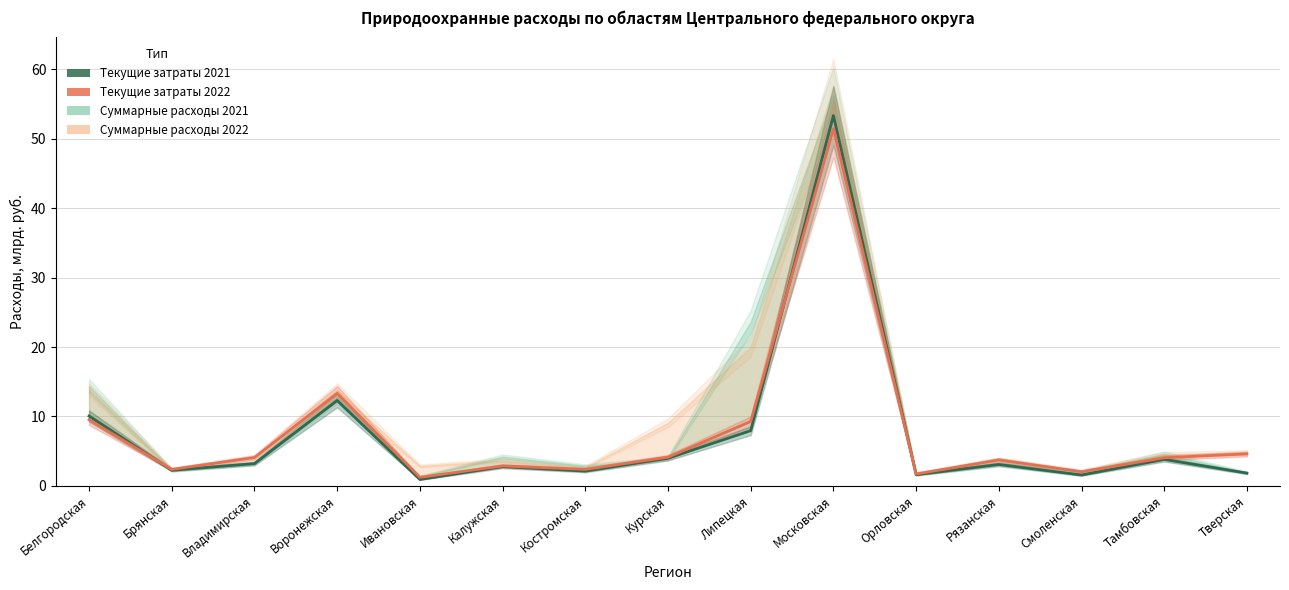

What is the difference between the maximum and minimum values in the Текущие затраты 2022 series?

50.3